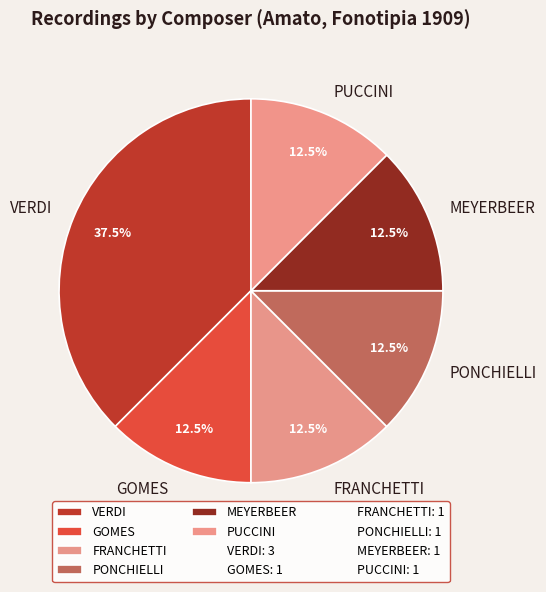

What is the largest slice in the pie chart?

VERDI